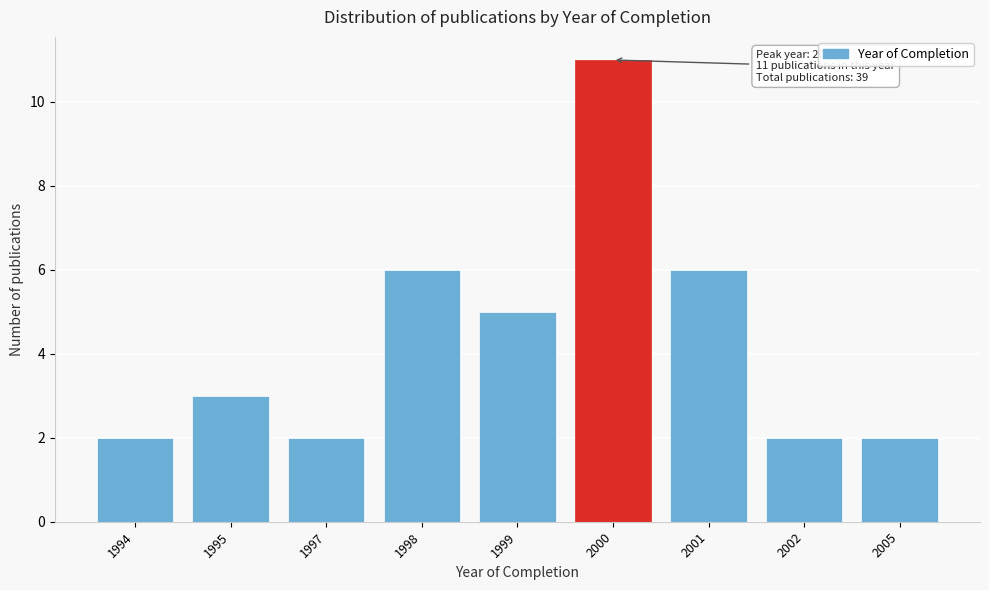

Reading left to right, extract all data points from this chart.

1994=2	1995=3	1997=2	1998=6	1999=5	2000=11	2001=6	2002=2	2005=2